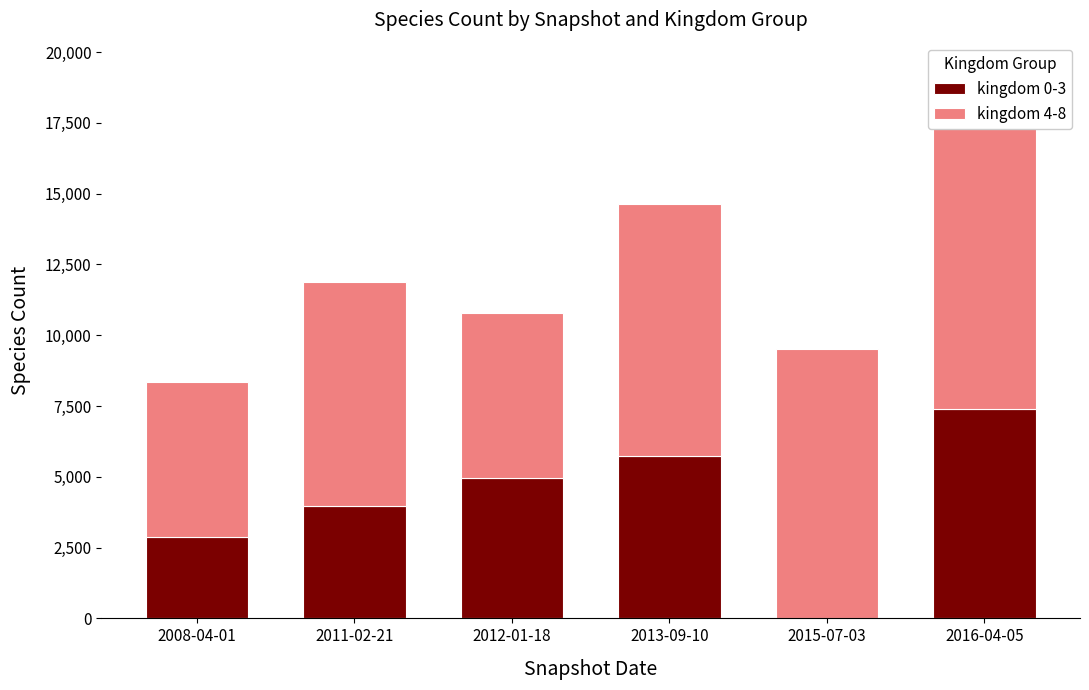

Reading left to right, list all the values displayed in this chart.

kingdom 0-3: 2008-04-01=2866	2011-02-21=3978	2012-01-18=4958	2013-09-10=5746	2015-07-03=0	2016-04-05=7407
kingdom 4-8: 2008-04-01=5474	2011-02-21=7918	2012-01-18=5820	2013-09-10=8900	2015-07-03=9516	2016-04-05=10273